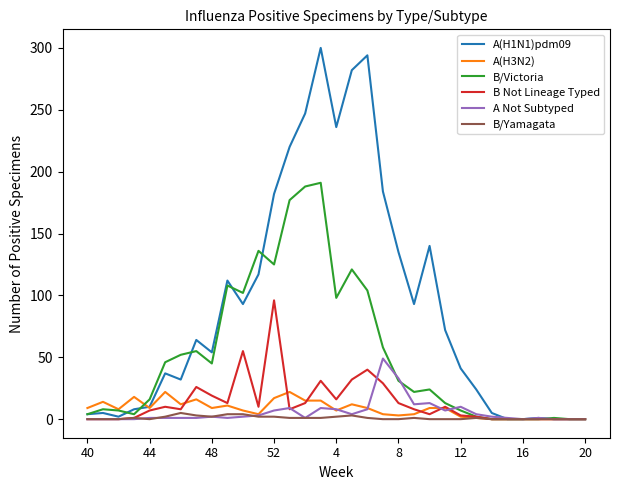

Rank the series by their maximum value, from lowest to highest.

B/Yamagata, A(H3N2), A Not Subtyped, B Not Lineage Typed, B/Victoria, A(H1N1)pdm09